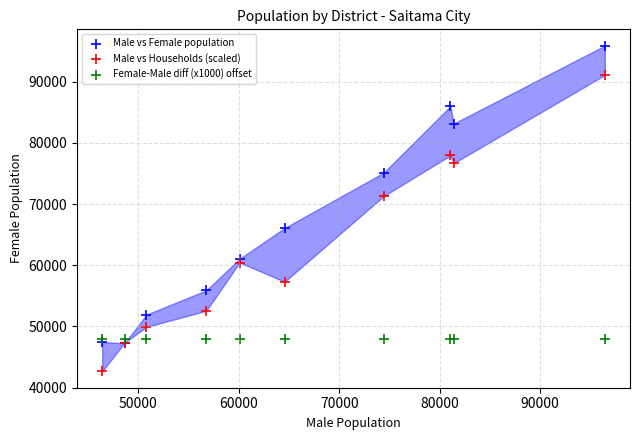

Across all series, what Y value is closest to 69266?

71269.8